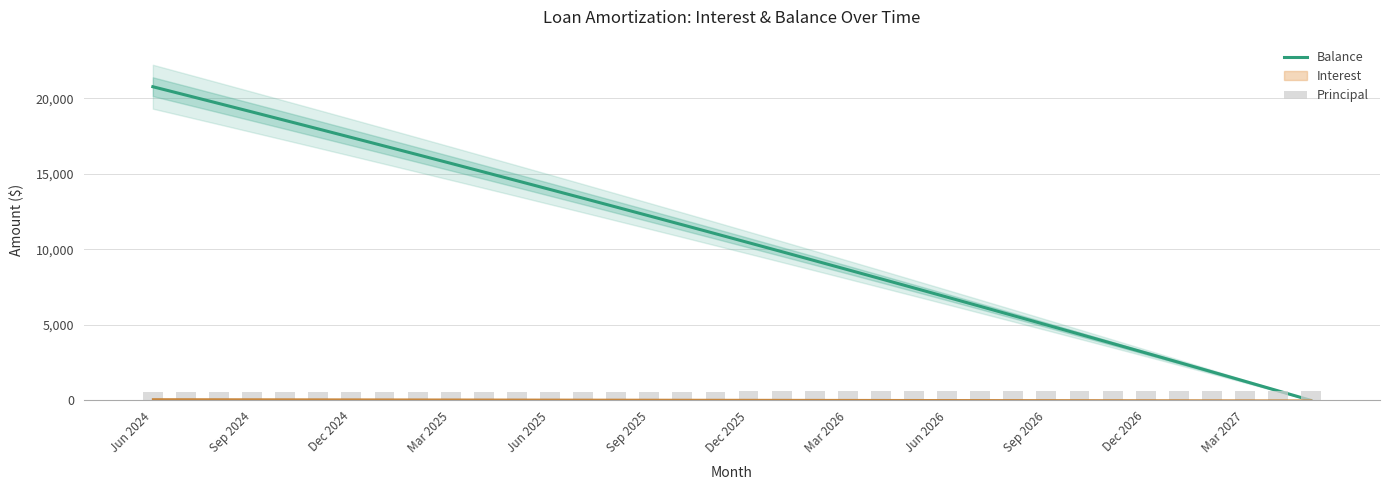

Between Sep 2026 and 31, which series saw the biggest shift?

Balance